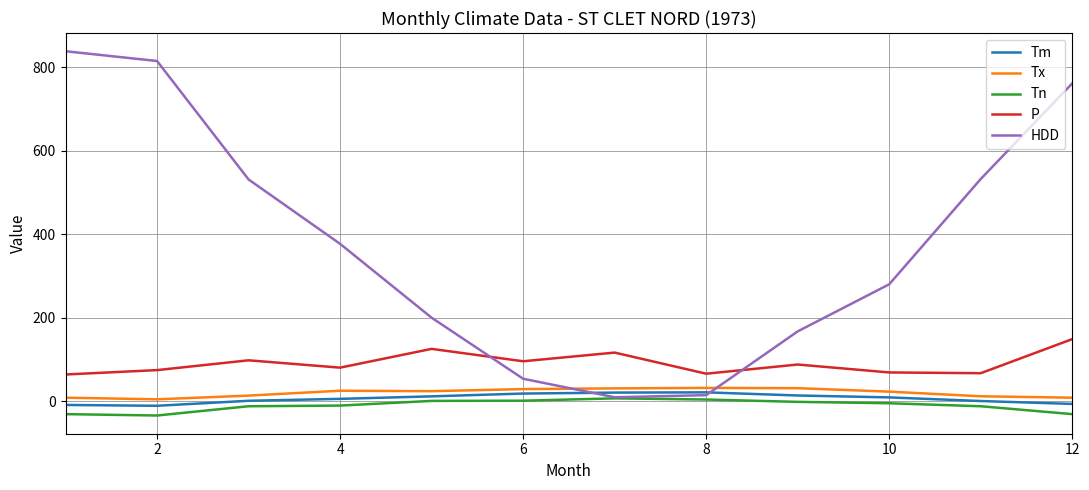

Which series has the largest total across all categories?

HDD